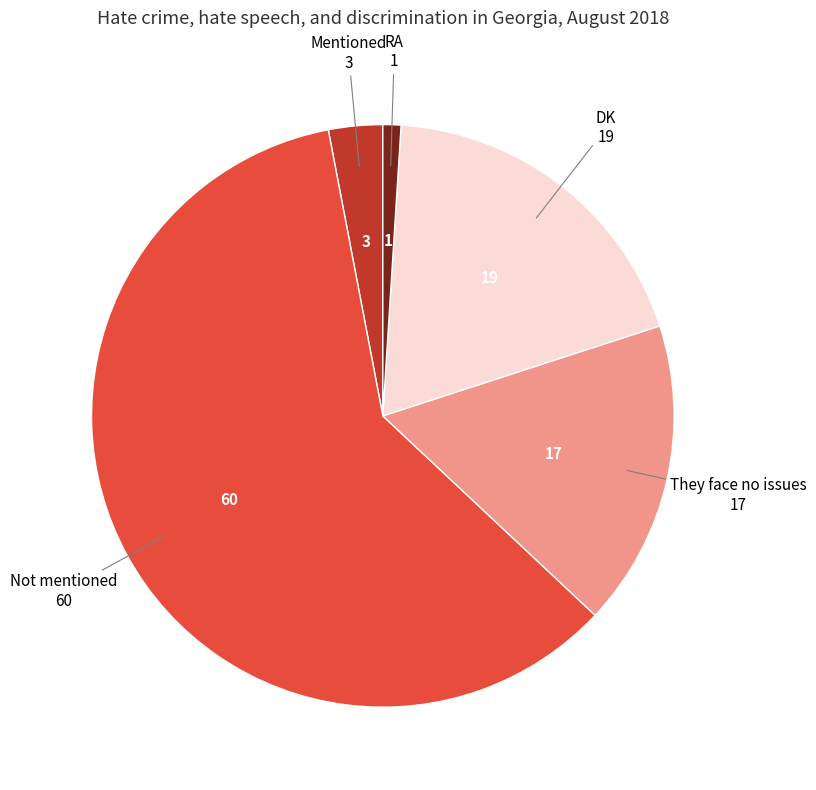

Does any single category account for the majority?

Yes